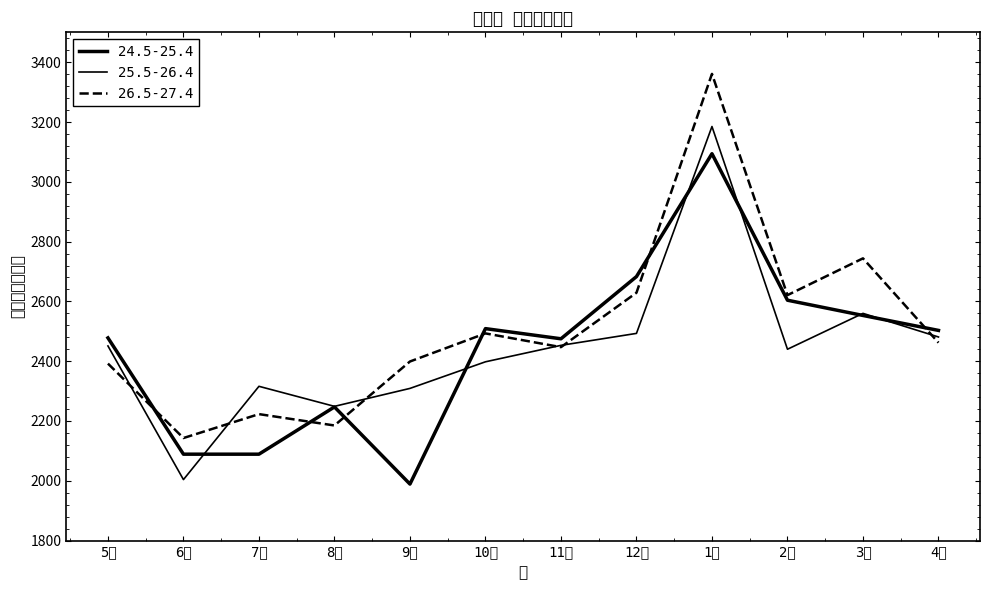

What is the maximum value shown in the chart?

3361